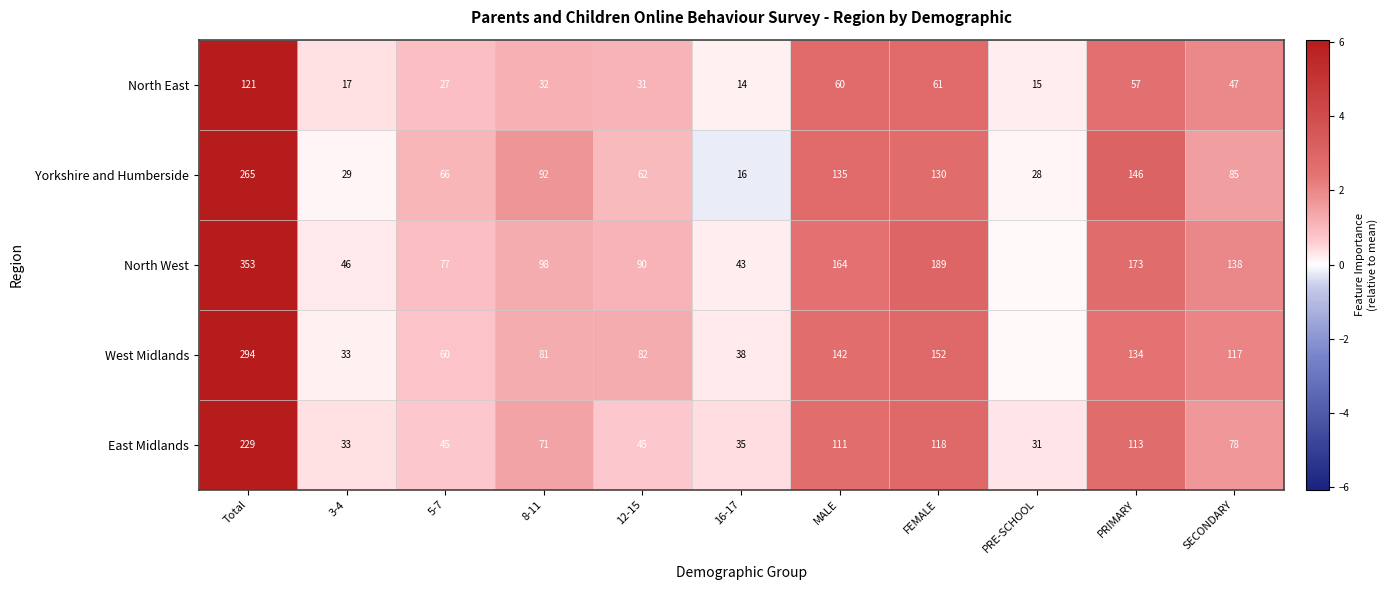

Where is North East nearest to the value 67?

FEMALE